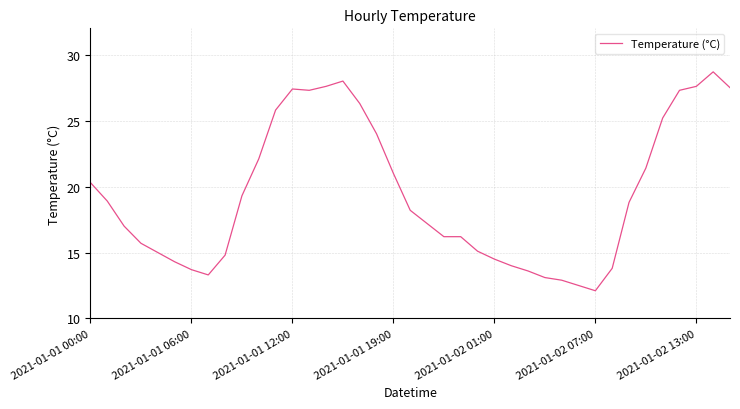

Is this an area chart (filled region under the line)?

No